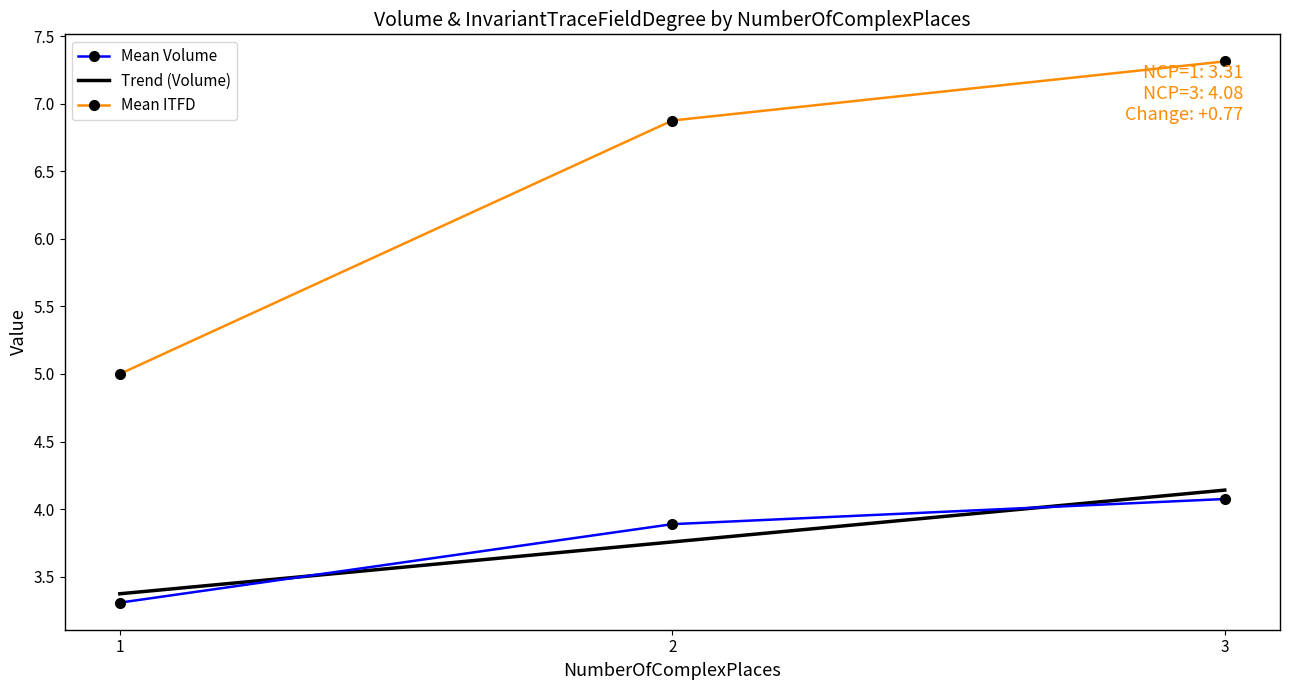

Is it true that Mean ITFD equals 5.0 at 1?

True